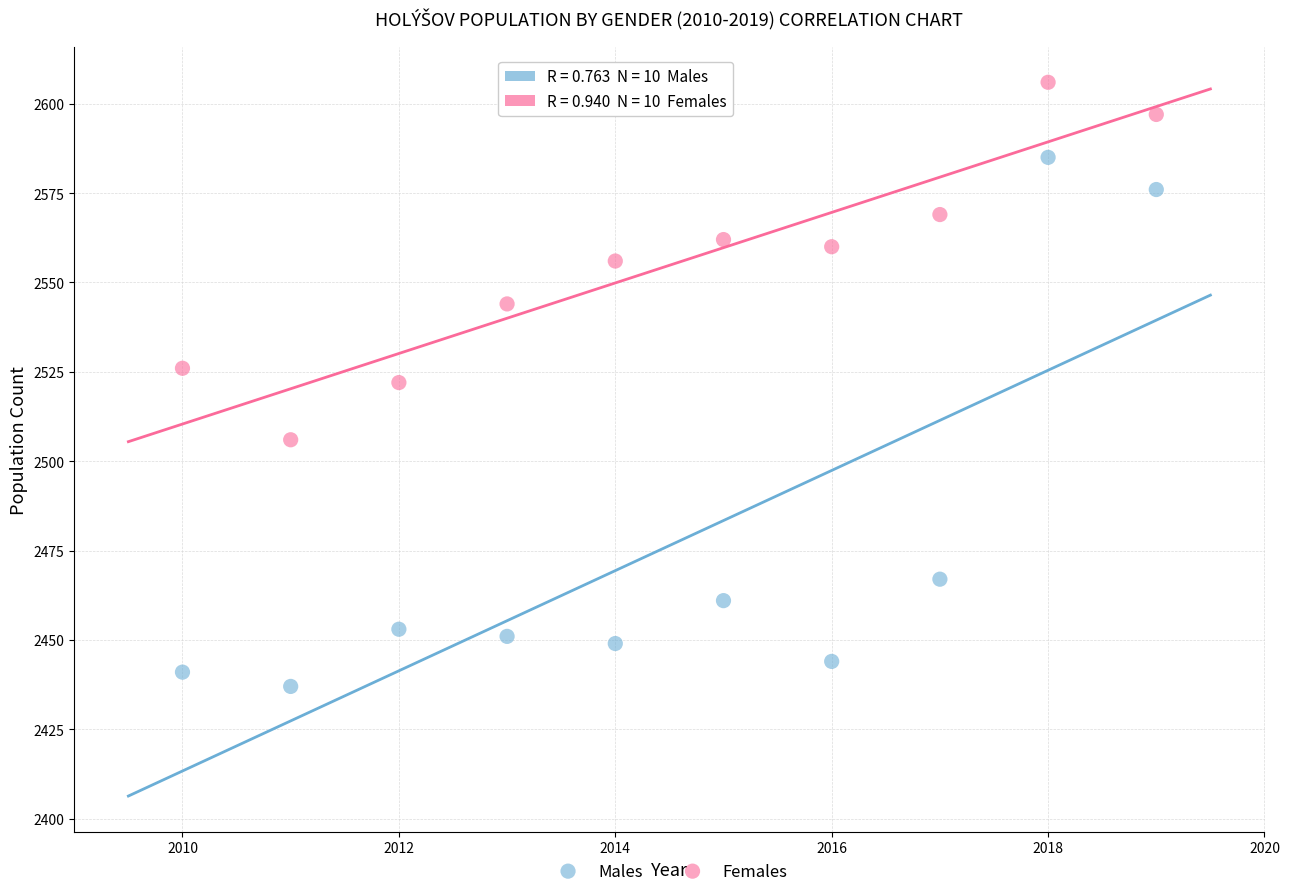

Across all data points, what is the range of X values (max minus min)?

9